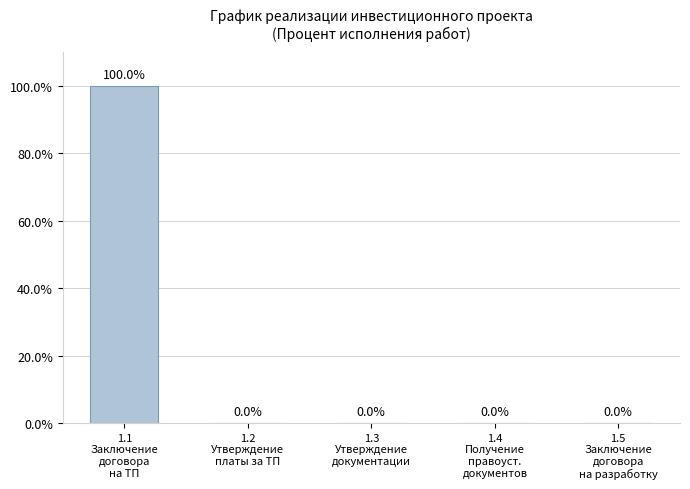

What is the sum of the values at 1.5
Заключение
договора
на разработку and 1.1
Заключение
договора
на ТП?

100